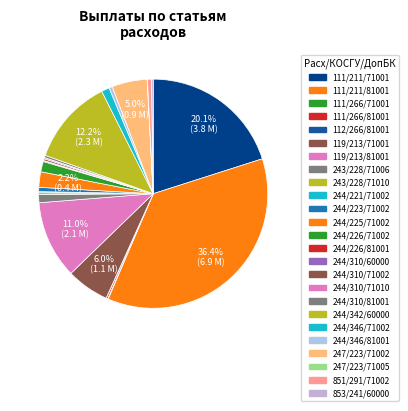

Which category has the smallest portion of the pie?

112/266/81001